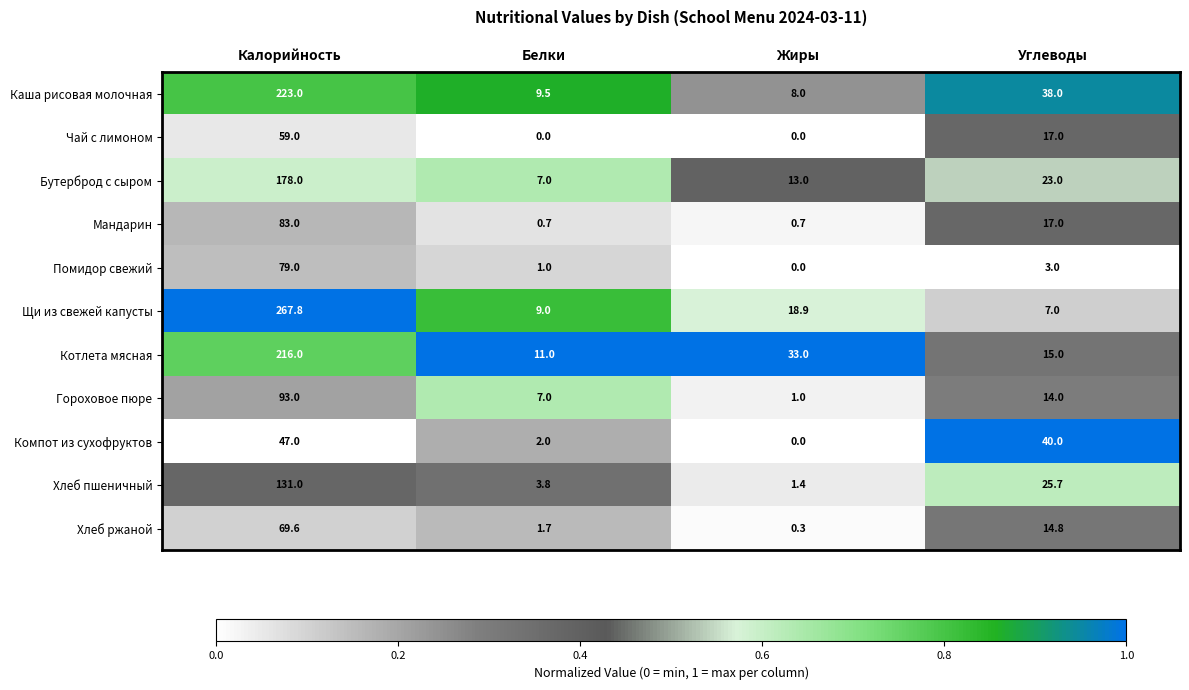

Rank the series by their maximum value, from highest to lowest.

Щи из свежей капусты, Каша рисовая молочная, Котлета мясная, Бутерброд с сыром, Хлеб пшеничный, Гороховое пюре, Мандарин, Помидор свежий, Хлеб ржаной, Чай с лимоном, Компот из сухофруктов